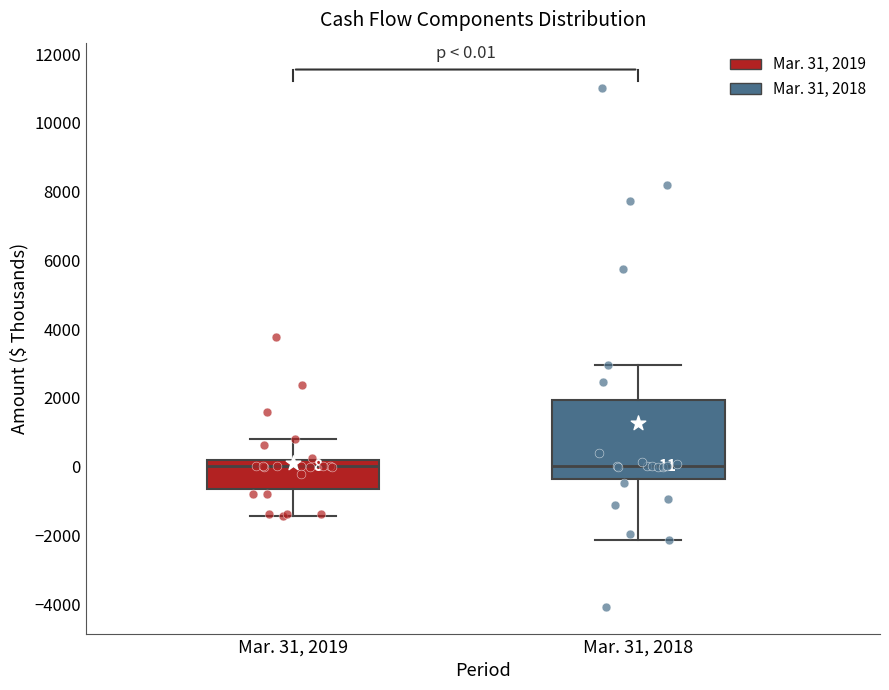

Comparing the boxes themselves (not the whiskers), which one is the tallest?

Mar. 31, 2018